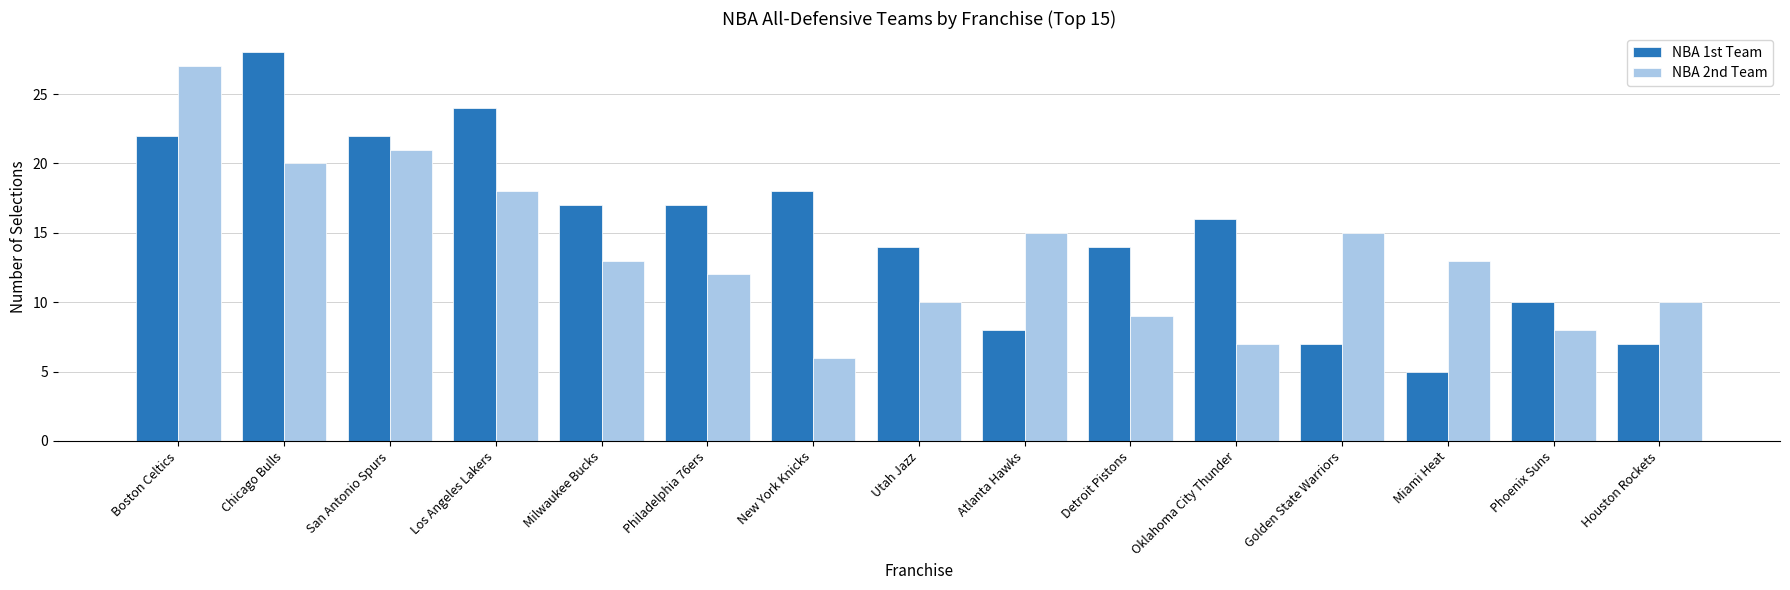

Reading left to right, list all the values displayed in this chart.

NBA 1st Team: Boston Celtics=22	Chicago Bulls=28	San Antonio Spurs=22	Los Angeles Lakers=24	Milwaukee Bucks=17	Philadelphia 76ers=17	New York Knicks=18	Utah Jazz=14	Atlanta Hawks=8	Detroit Pistons=14	Oklahoma City Thunder=16	Golden State Warriors=7	Miami Heat=5	Phoenix Suns=10	Houston Rockets=7
NBA 2nd Team: Boston Celtics=27	Chicago Bulls=20	San Antonio Spurs=21	Los Angeles Lakers=18	Milwaukee Bucks=13	Philadelphia 76ers=12	New York Knicks=6	Utah Jazz=10	Atlanta Hawks=15	Detroit Pistons=9	Oklahoma City Thunder=7	Golden State Warriors=15	Miami Heat=13	Phoenix Suns=8	Houston Rockets=10